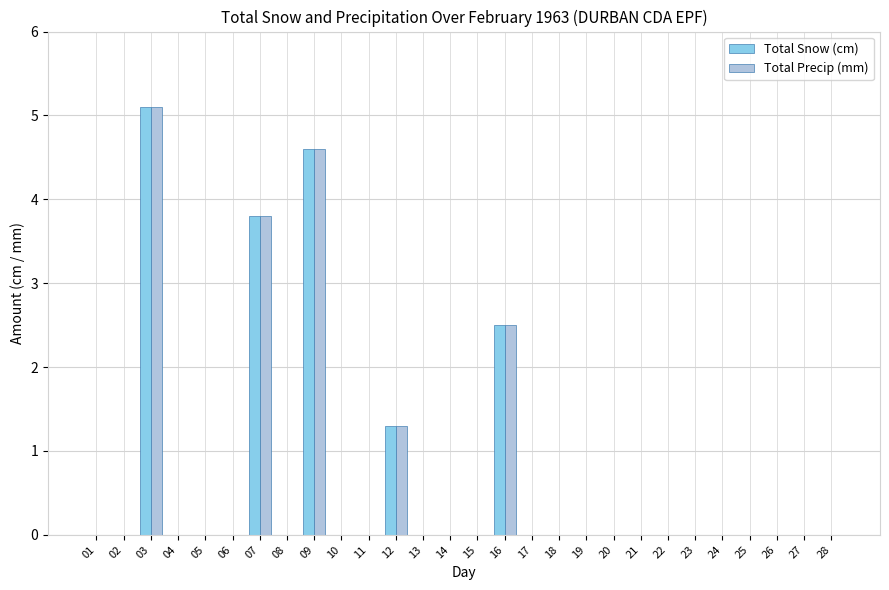

What is the sum of all Total Snow (cm) values?

17.3